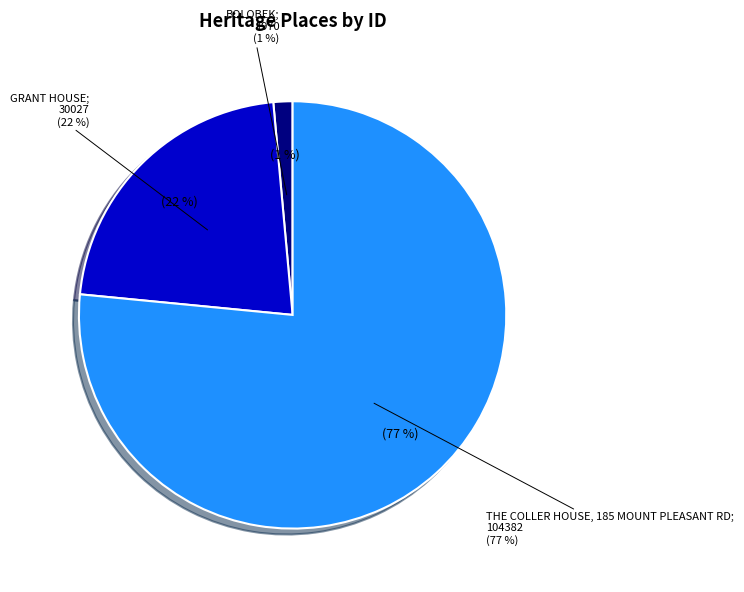

What is the smallest slice in the pie chart?

BOLOBEK